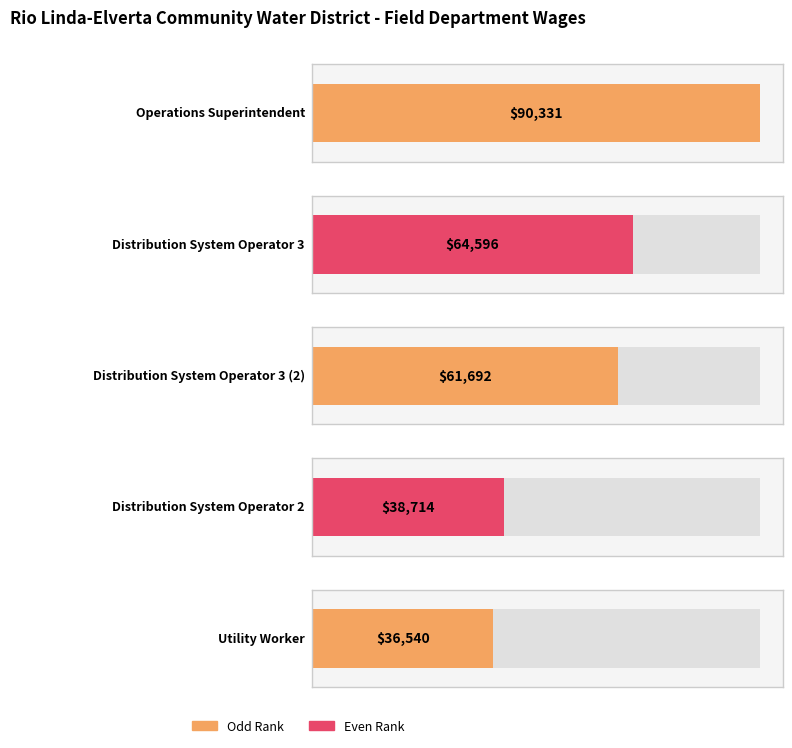

Reading right to left, list all the values displayed in this chart.

36540	38714	61692	64596	90331